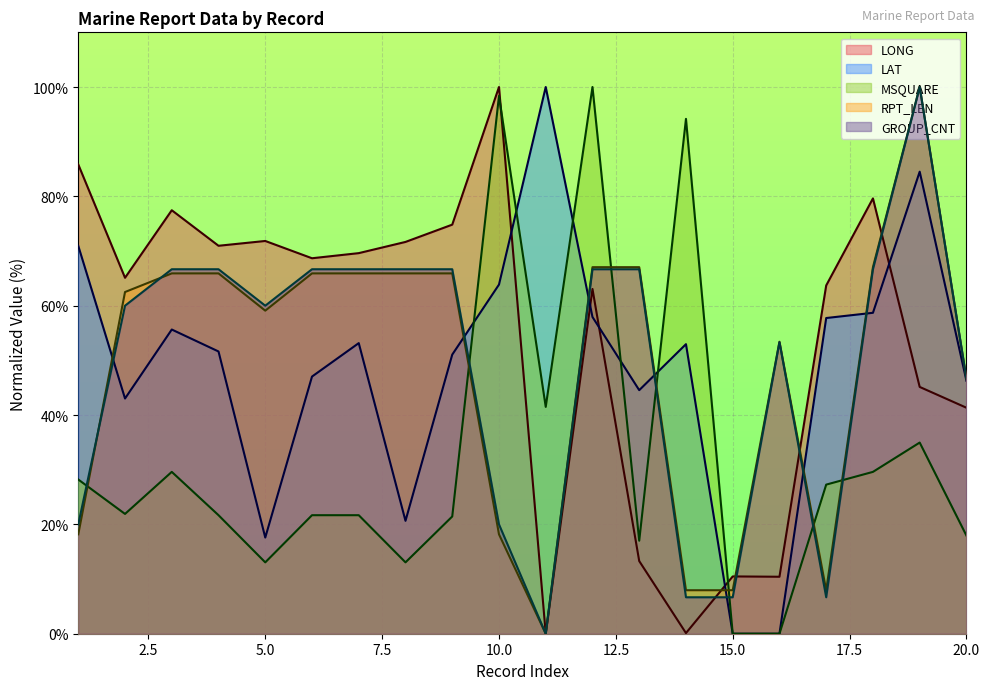

True or false: LAT has a value of 24.3 at 17.

False